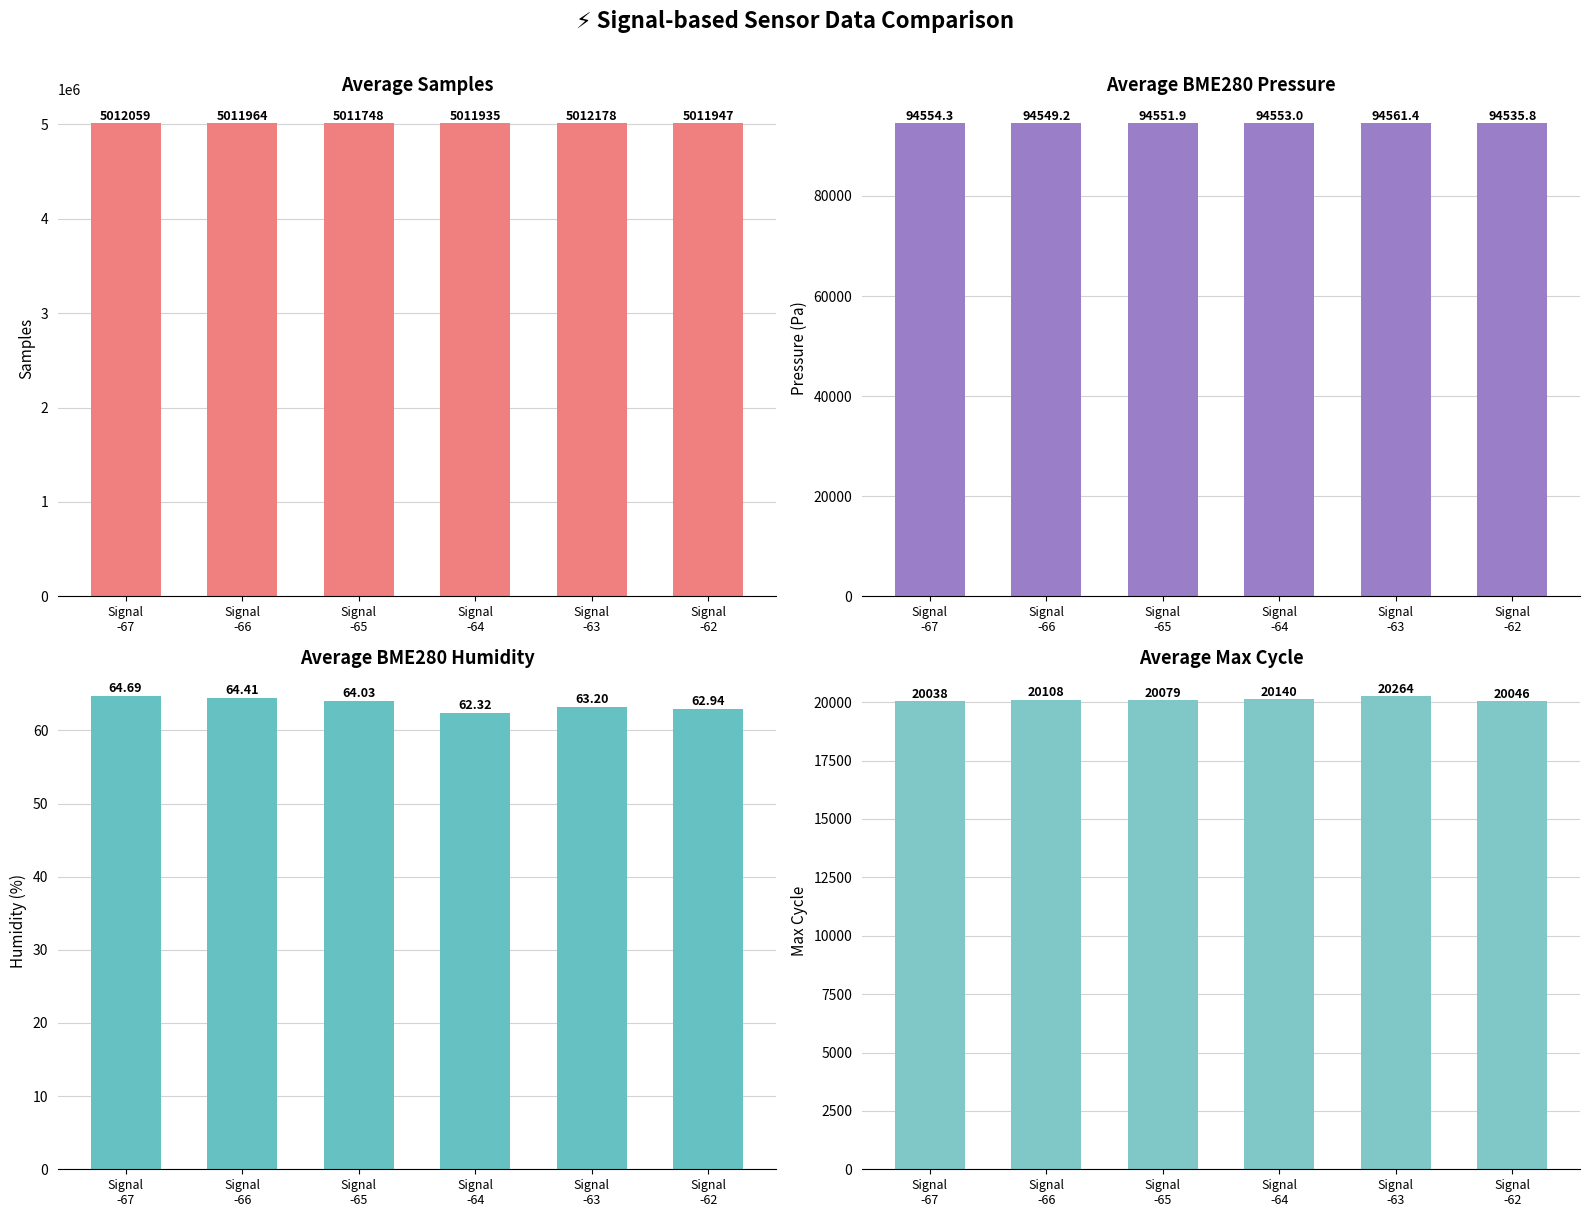

What is the label of the 2nd bar from the right?

Signal
-63